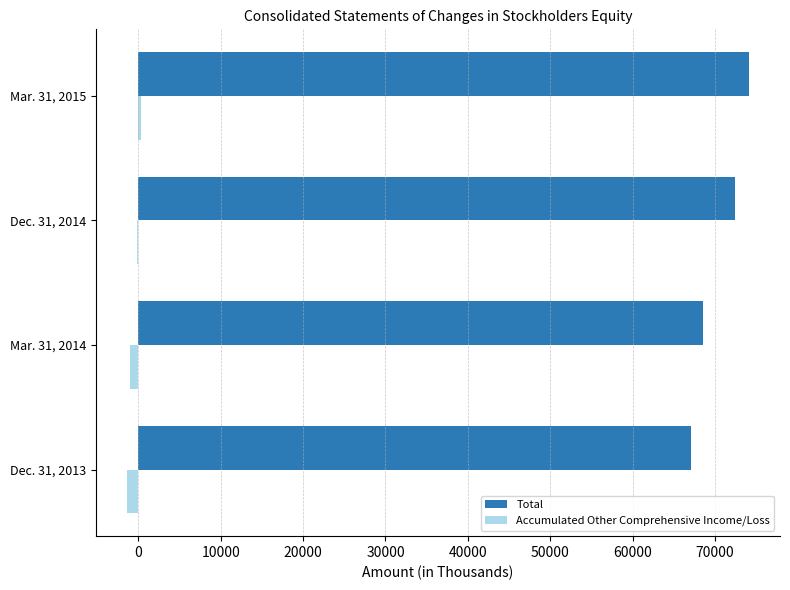

At which category is the sum across all series the highest?

Mar. 31, 2015